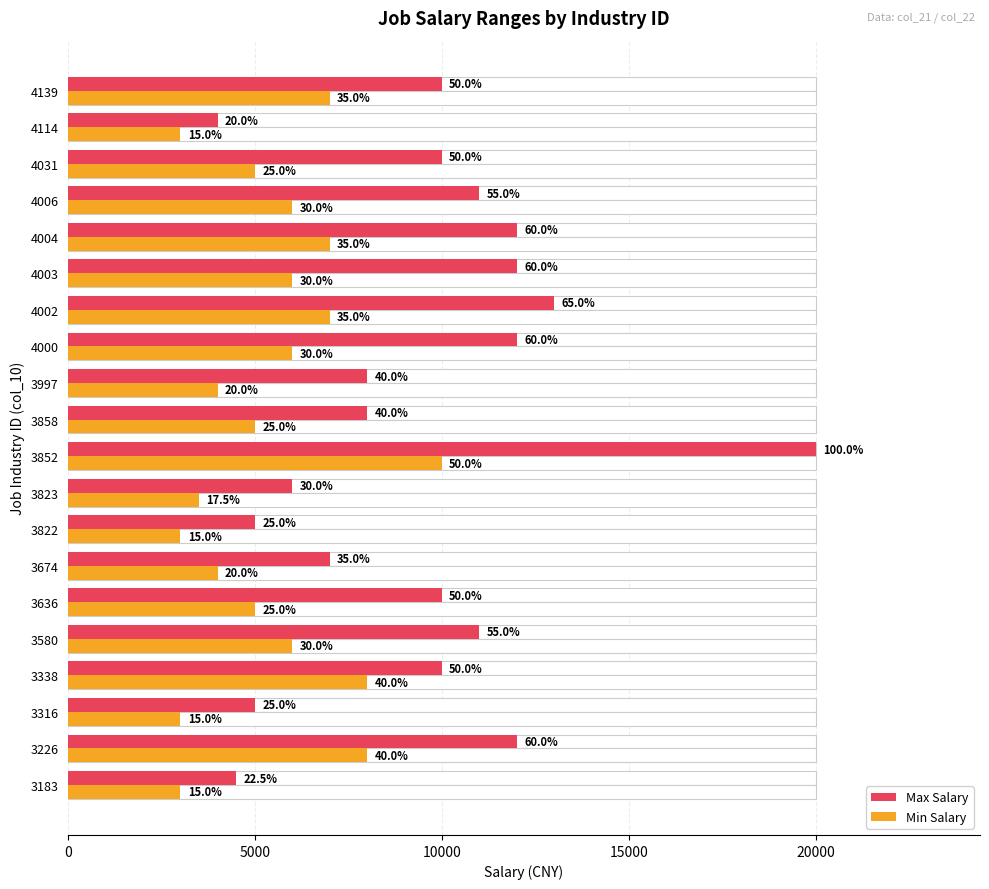

What is the average value of the Max Salary series?

9525